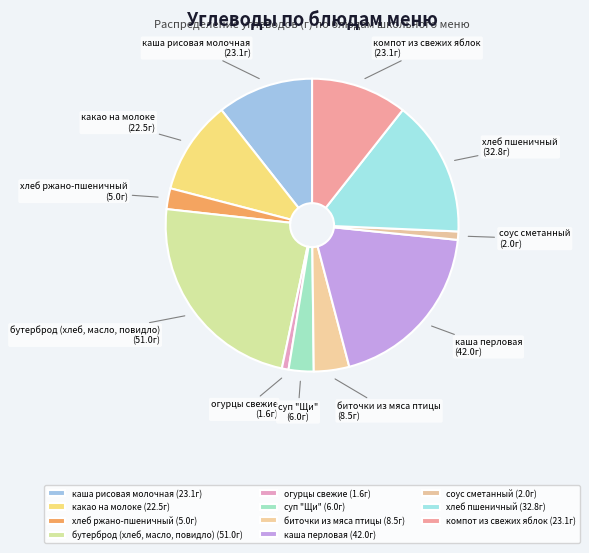

Which category has the biggest portion of the pie?

бутерброд (хлеб, масло, повидло)